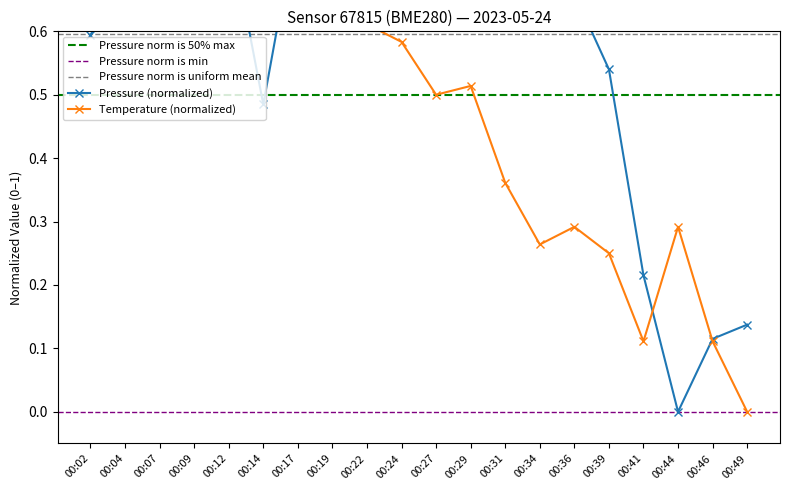

Rank the series by their average value, from highest to lowest.

pressure, temperature